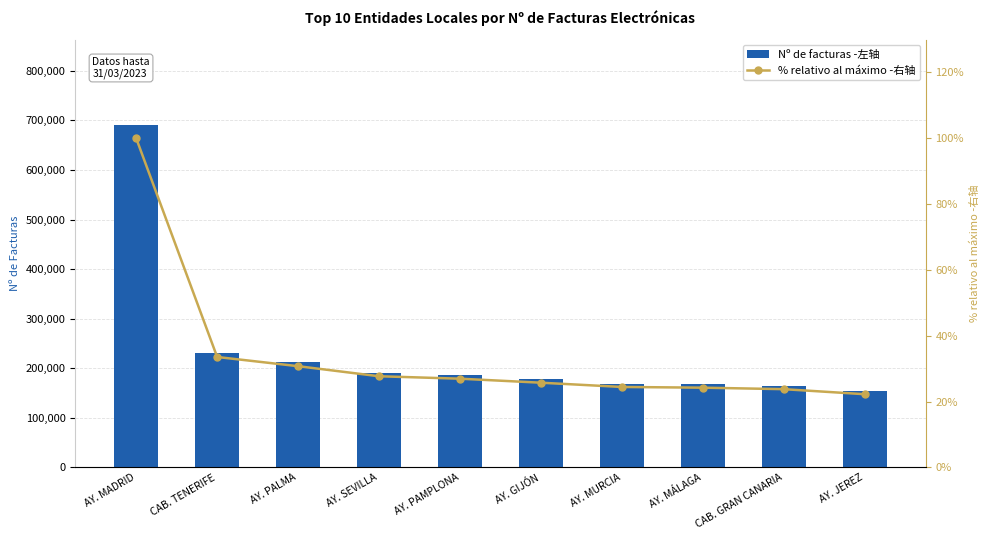

The % relativo al máximo series shows 22.3 at AY. JEREZ. True or false?

True